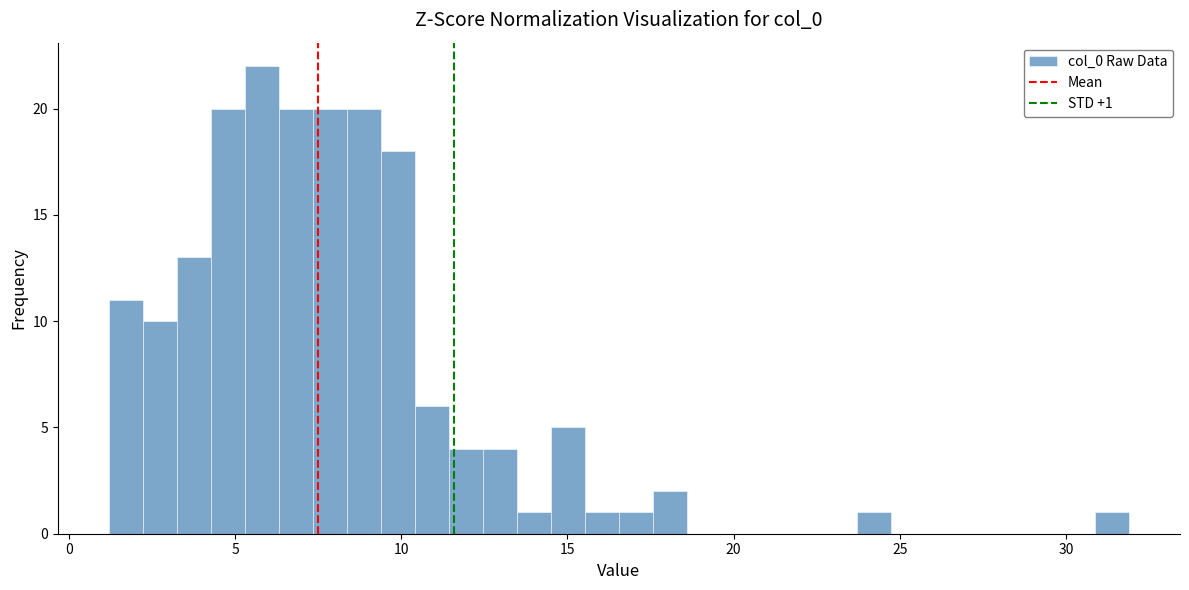

Around what value on the x-axis is the tallest bar? Give the approximate position of its centre, as read against the axis.

6.0